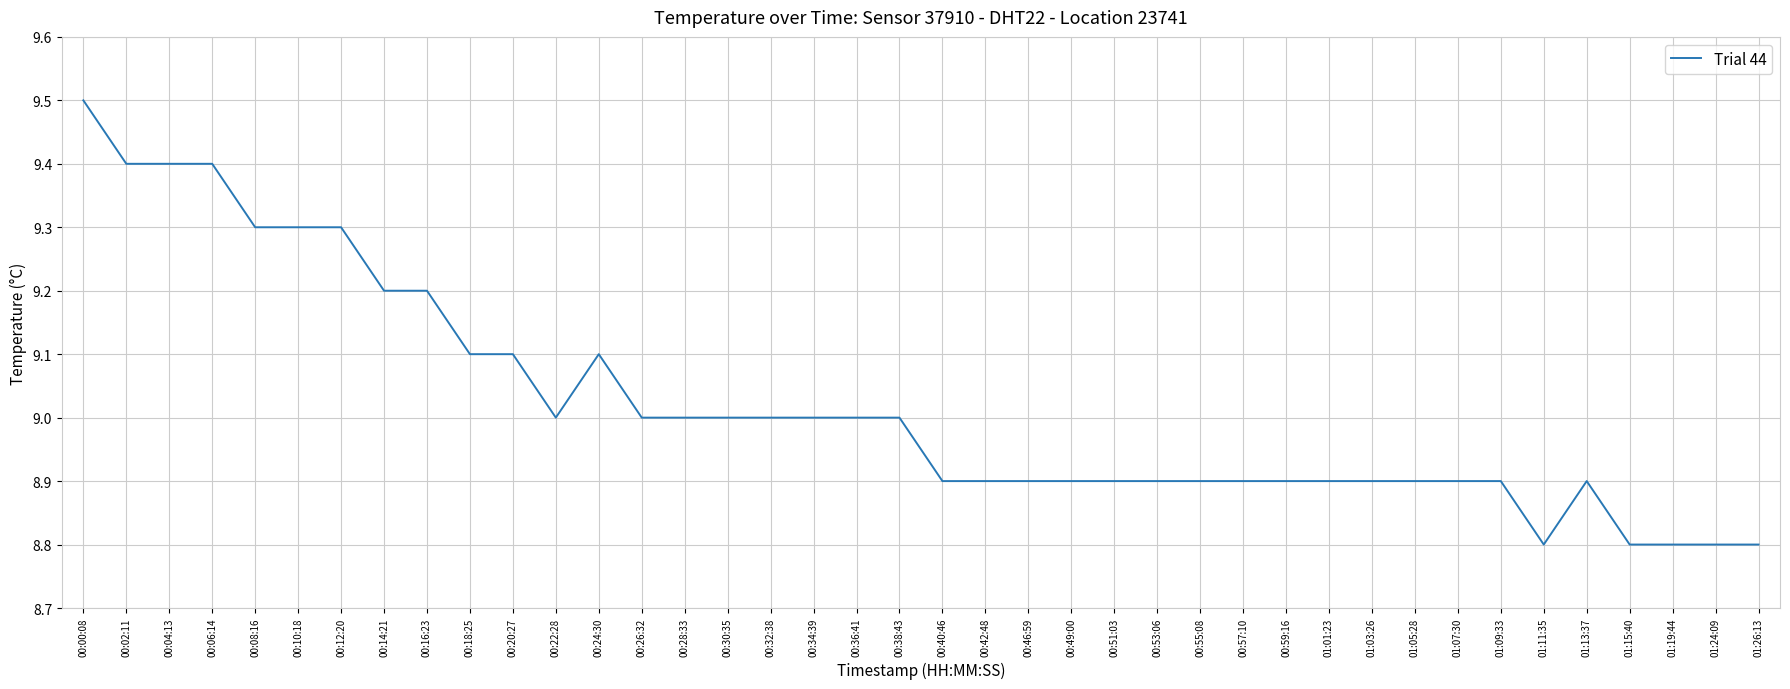

What is the maximum value shown in the chart?

9.5